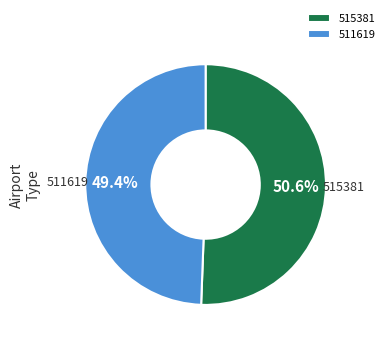

How many segments does this pie chart have?

2